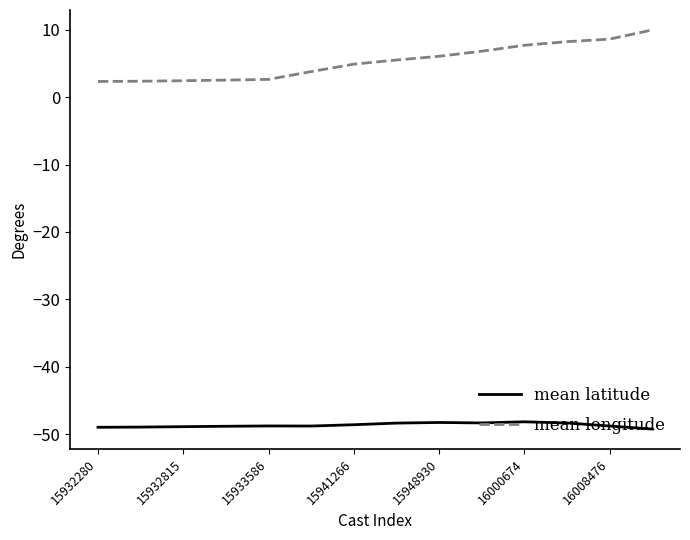

Rank the series by their average value, from lowest to highest.

mean latitude, mean longitude